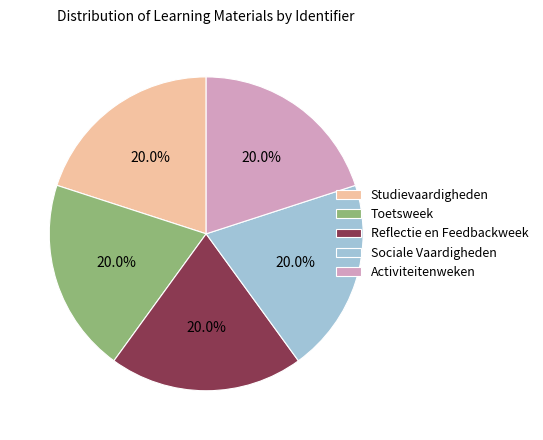

Is Studievaardigheden the majority of the pie?

No